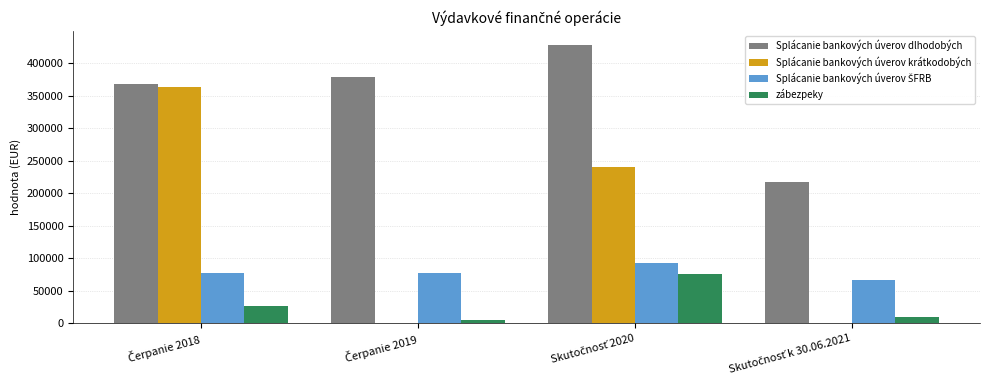

What is the greatest value displayed?

428301.2